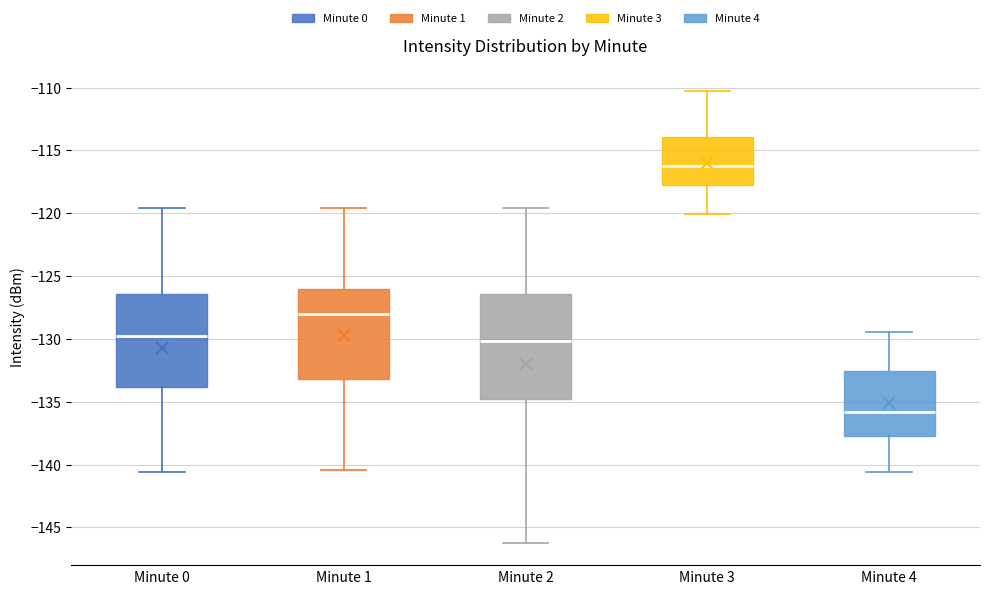

Which box has the highest median line?

Minute 3